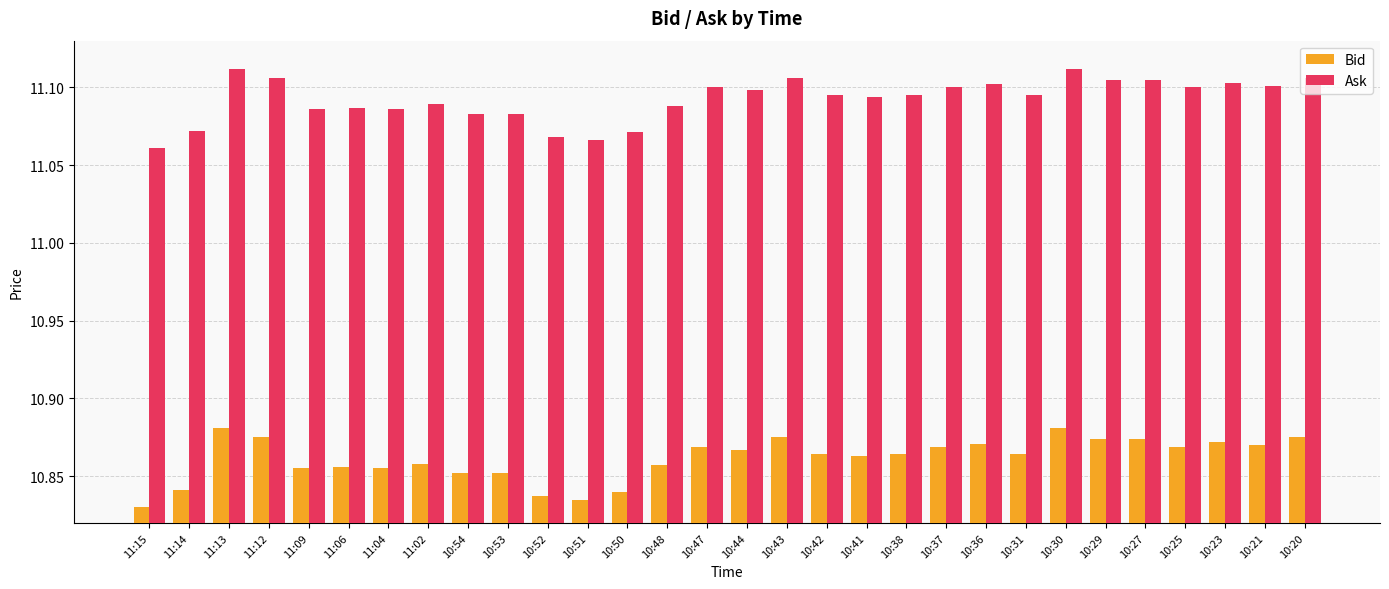

What is the sum of the Bid values at 10:50 and 10:25?

21.7